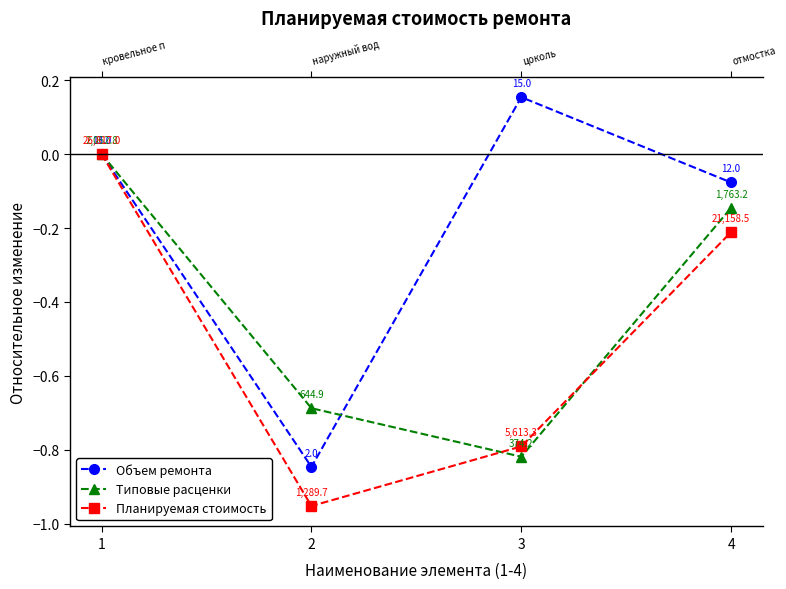

True or false: Планируемая стоимость and Объем ремонта cross at least once.

False